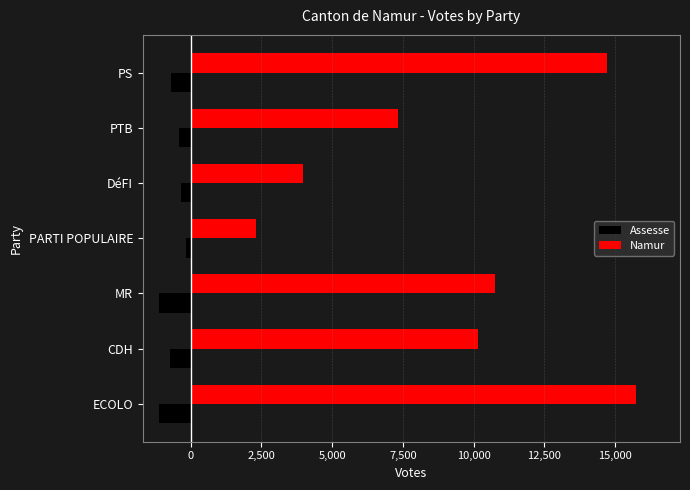

How many series are shown in this chart?

2